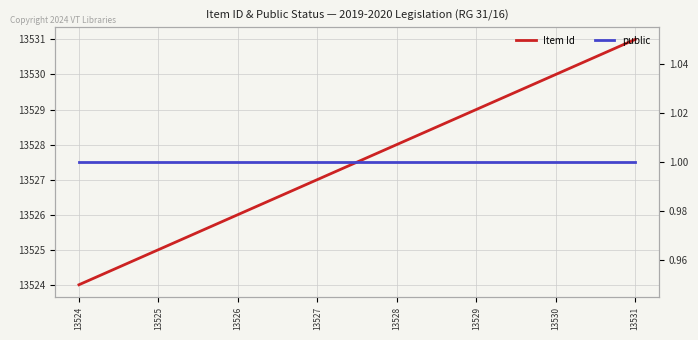

Count the number of data series in this chart.

2